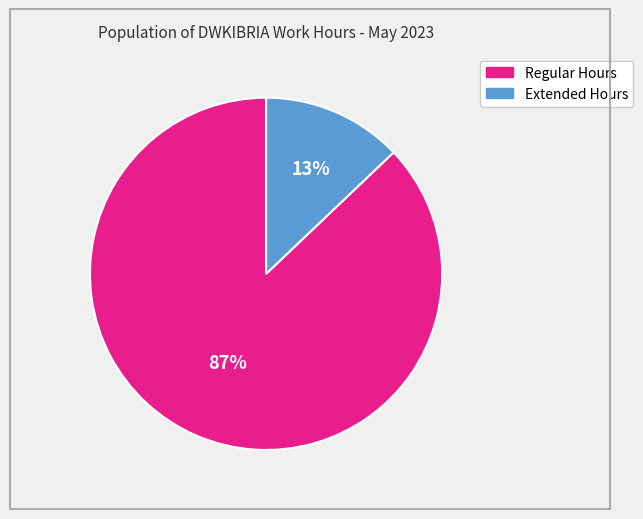

Rank the categories by value from highest to lowest.

Regular Hours, Extended Hours